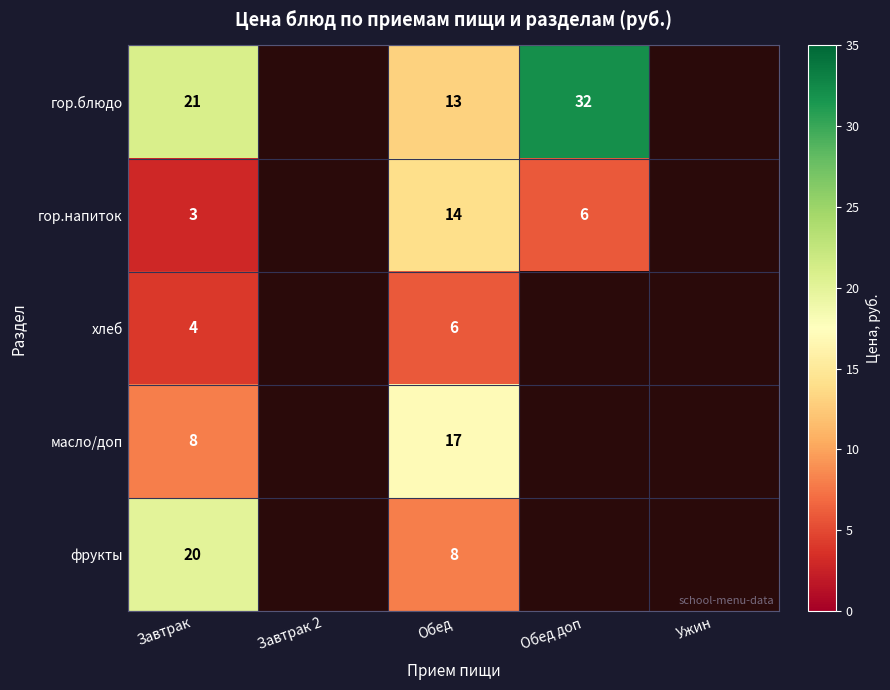

The масло/доп series shows 8 at Завтрак. True or false?

True